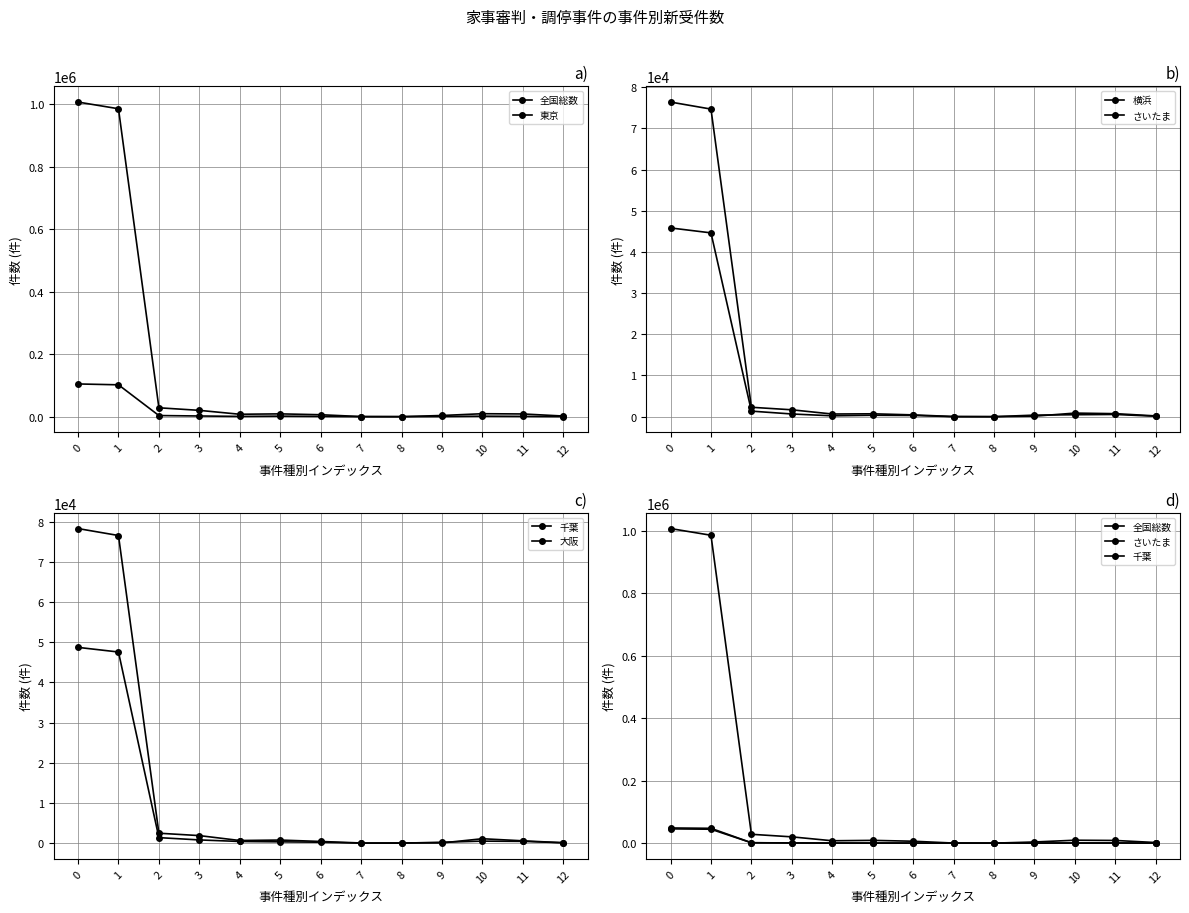

Between which two adjacent categories do 横浜 and 千葉 first intersect?

8 and 9